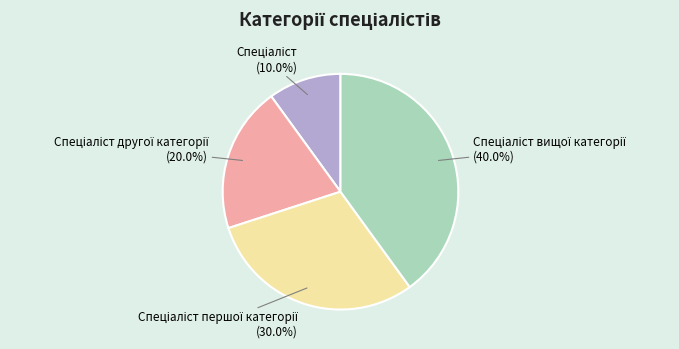

Does any single category account for the majority?

No